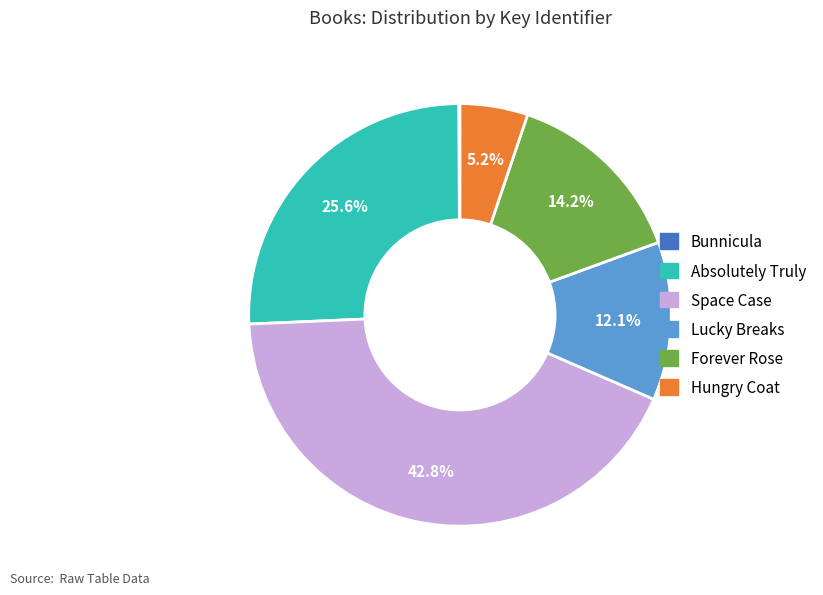

Is it true that Absolutely Truly is 26% of the pie?

True